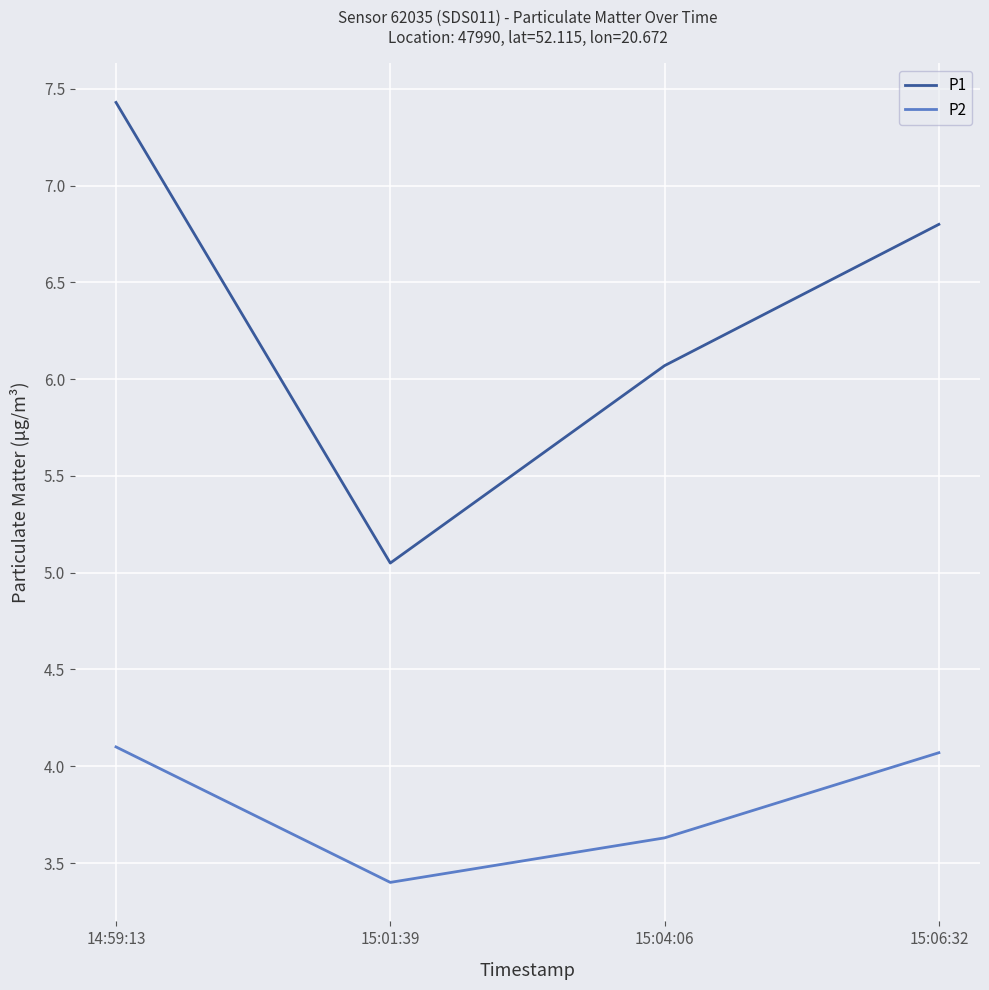

Does the chart display data point markers on the line(s)?

No